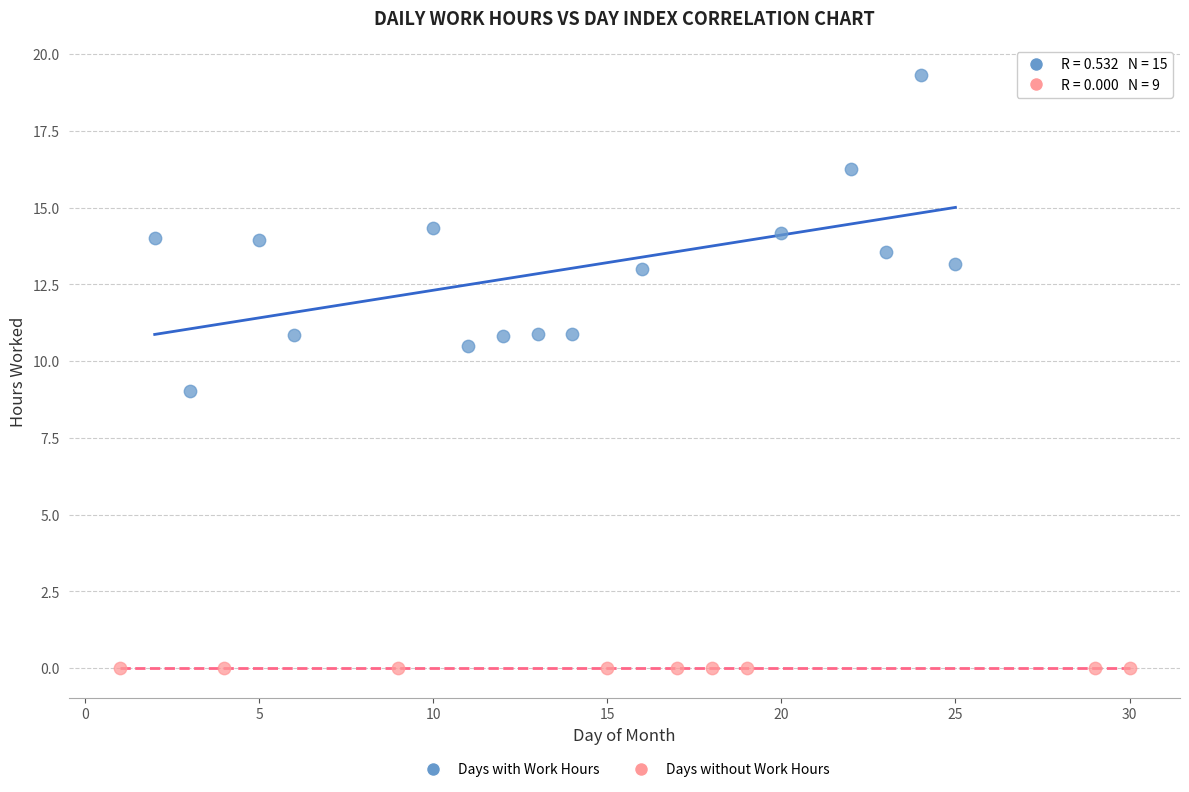

Which series reaches the minimum Y coordinate?

Days without Work Hours